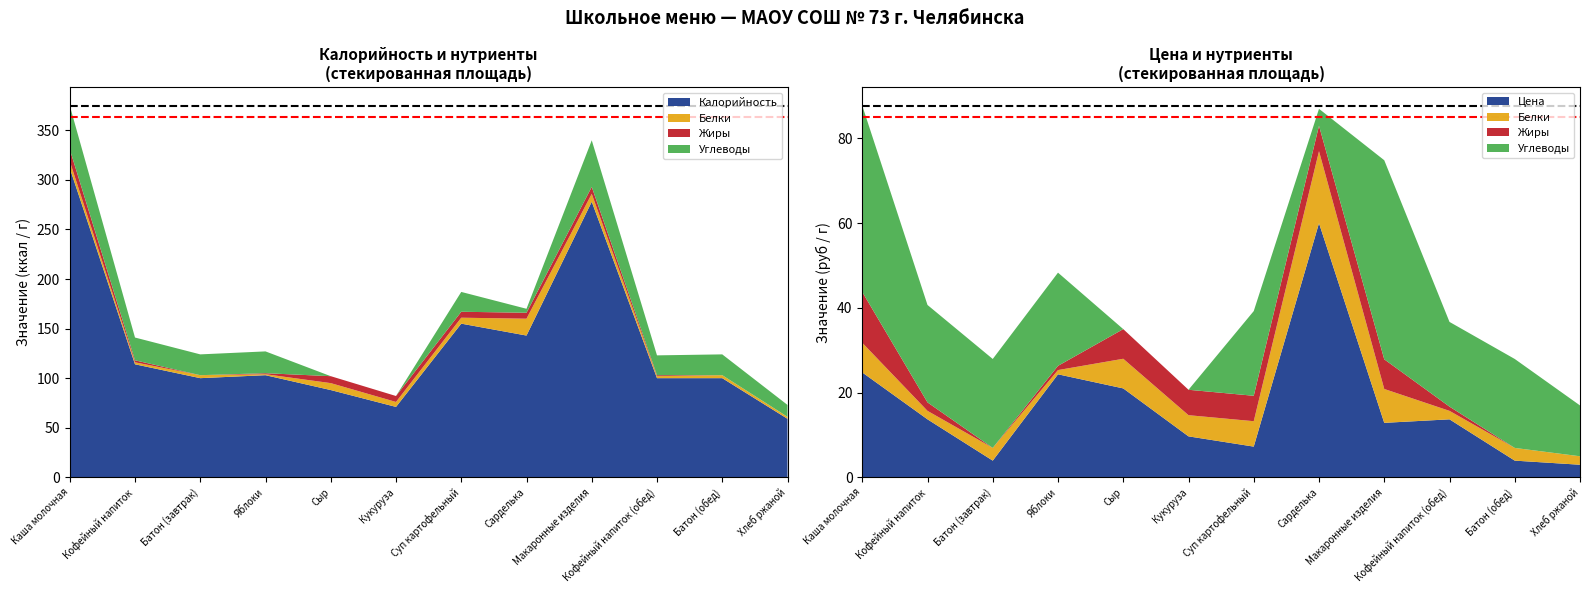

Reading left to right, list all the values displayed in this chart.

Калорийность: 312.0	114.0	100.0	103.0	88.0	71.0	155.0	143.0	278.0	100.0	100.0	59.0
Белки: 7.0	2.0	3.0	1.0	7.0	5.0	6.0	17.0	8.0	2.0	3.0	2.0
Жиры: 12.0	2.0	0.0	1.0	7.0	6.0	6.0	6.0	7.0	1.0	0.0	0.0
Углеводы: 44.0	23.0	21.0	22.0	0.0	0.0	20.0	4.0	47.0	20.0	21.0	12.0
Цена: 24.8	13.7	3.9	24.3	21.0	9.7	7.2	60.0	12.8	13.7	3.9	3.0